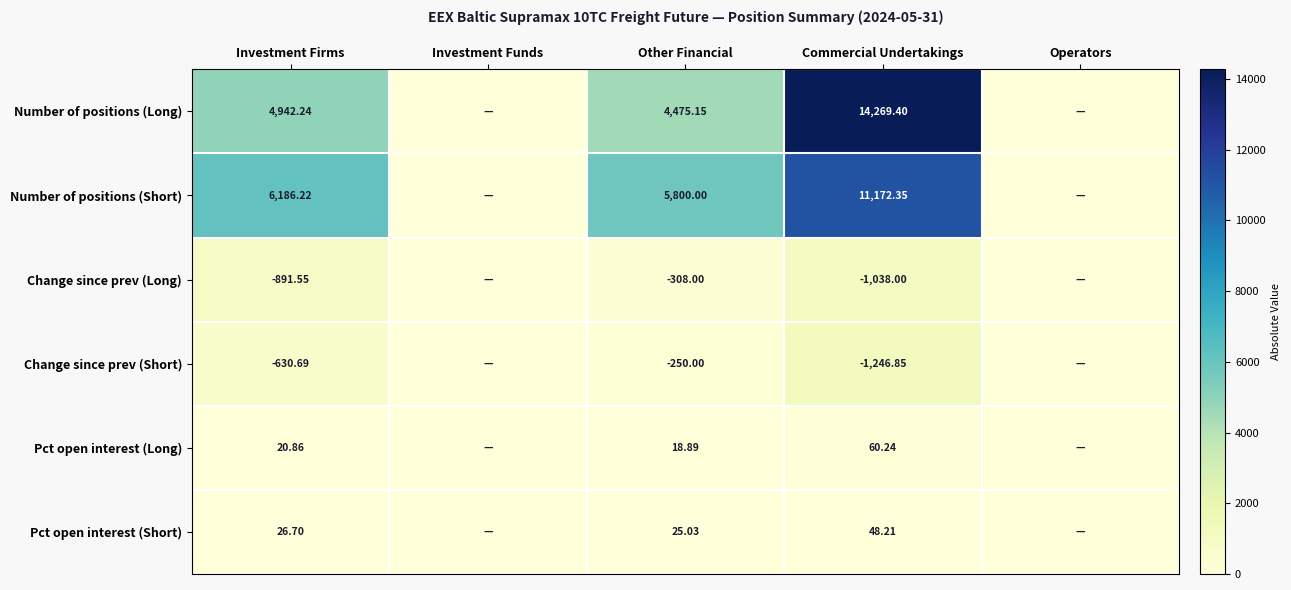

Between Investment Funds and Commercial Undertakings, which series saw the biggest shift?

Number of positions (Long)